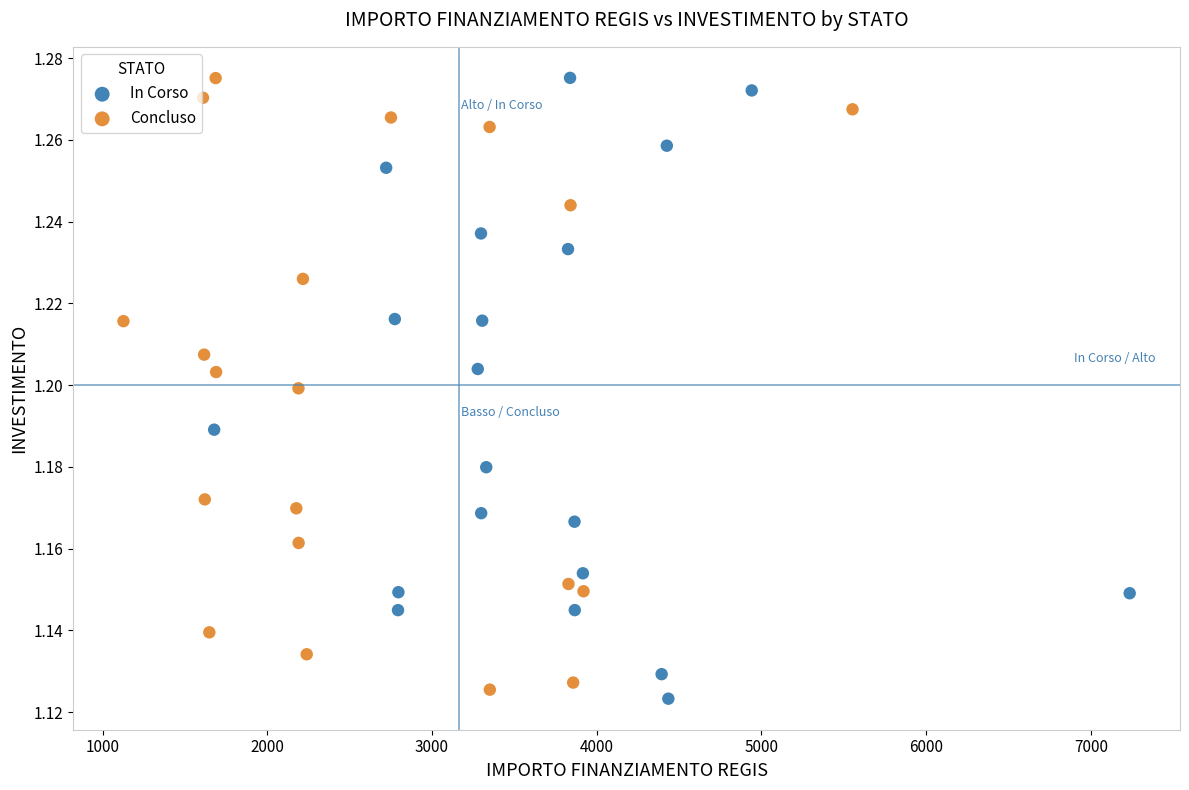

What are all the series names shown in the legend?

In Corso, Concluso